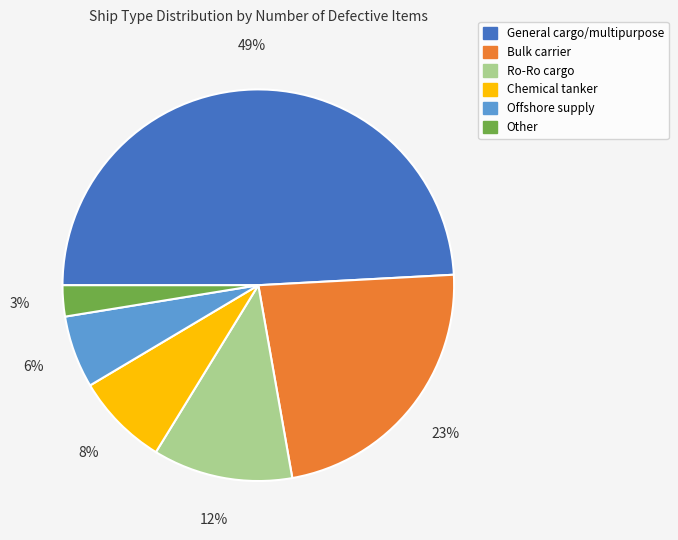

How many segments does this pie chart have?

6